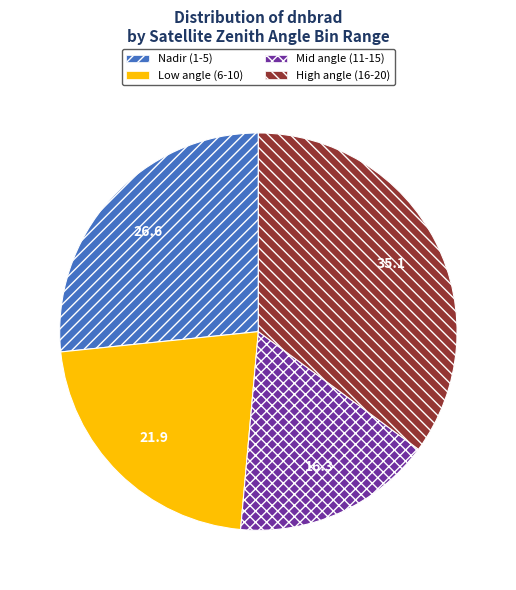

Is it true that Mid angle (11-15) is 16% of the pie?

True